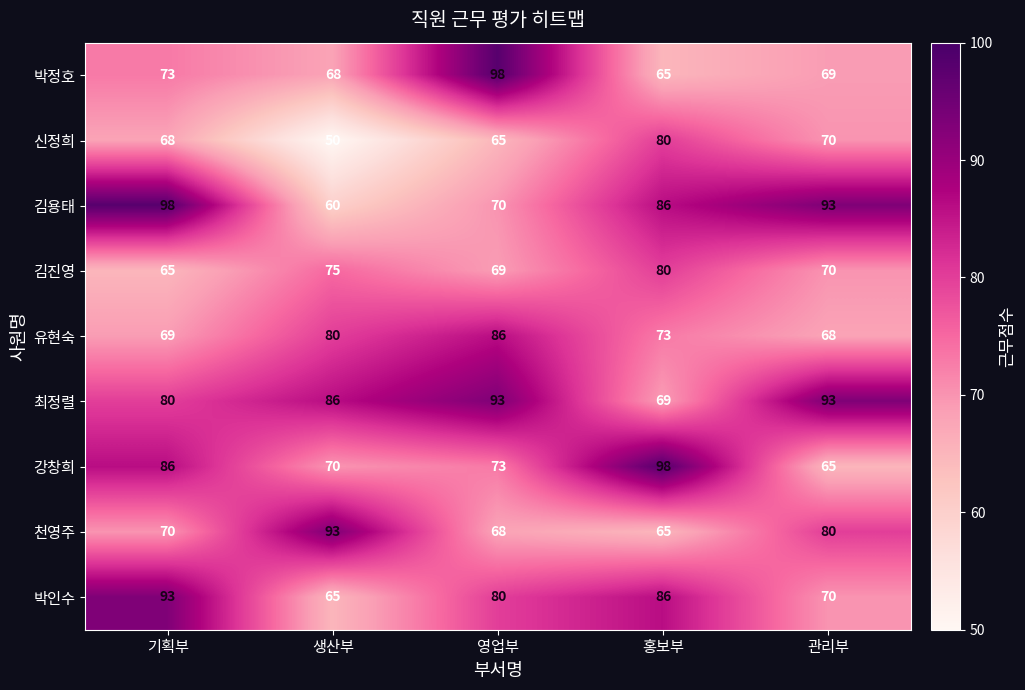

True or false: 김용태 has a value of 93 at 관리부.

True